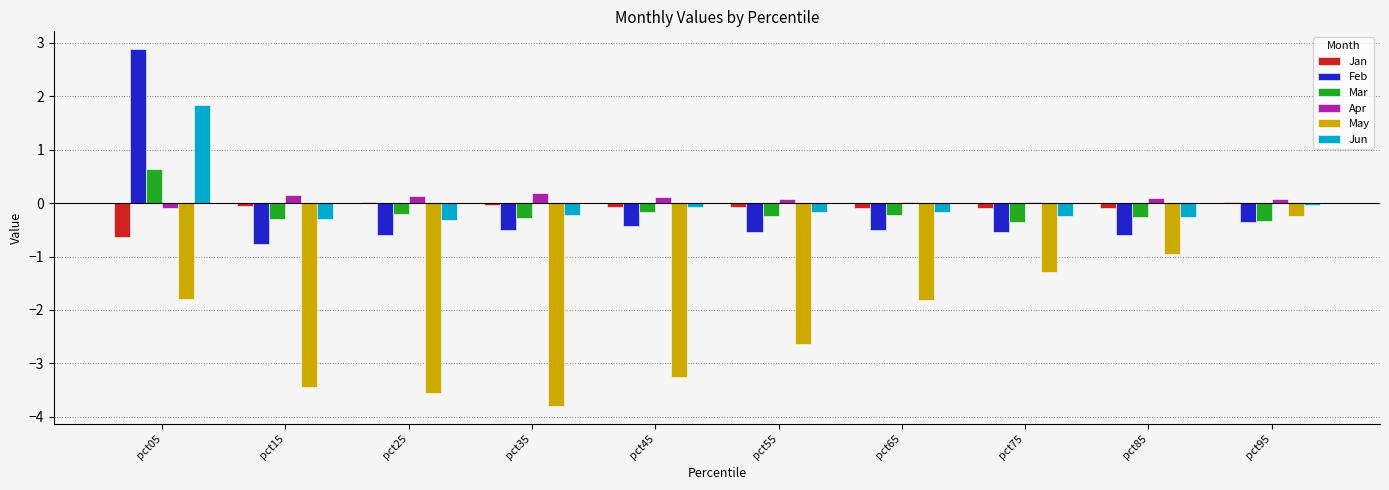

Are the bars horizontal?

No